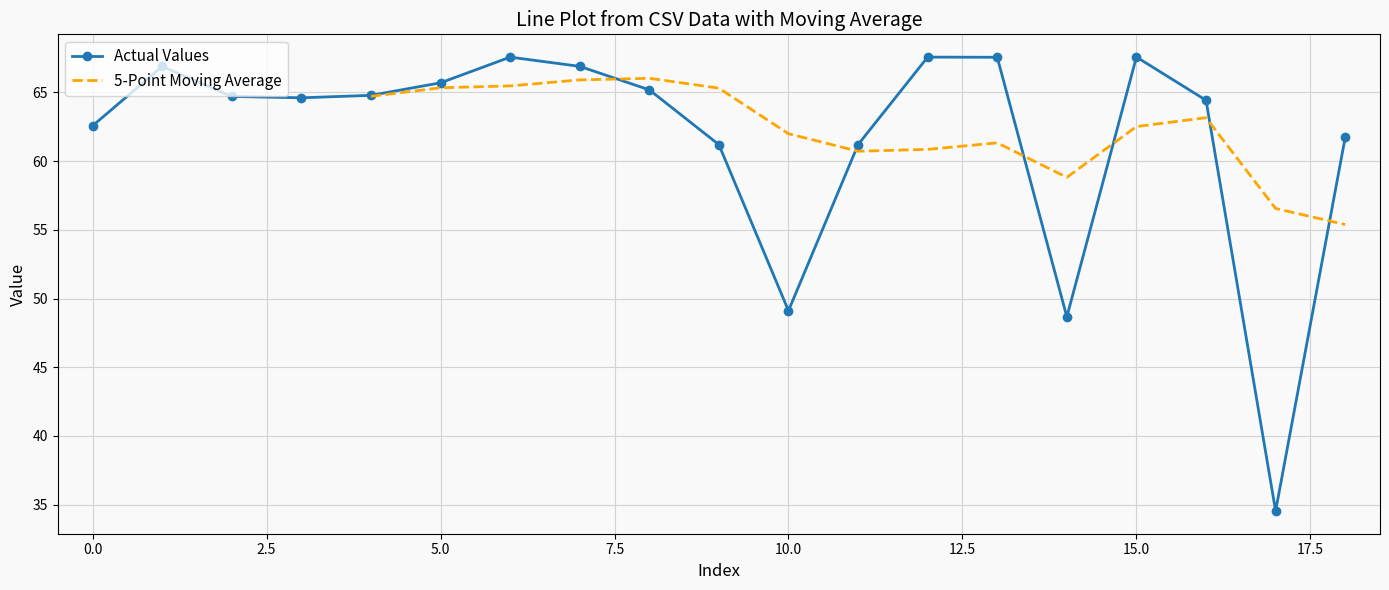

What is the difference between the second highest and second lowest values?

18.9